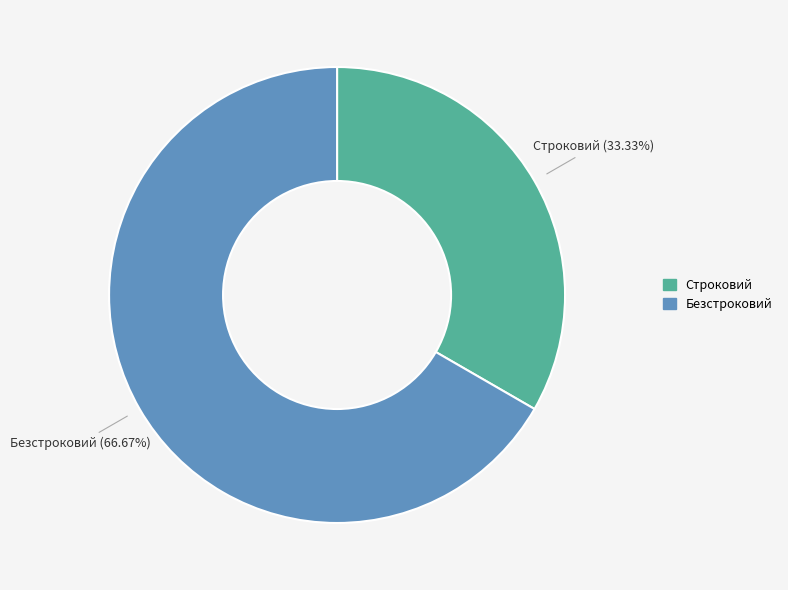

Combined, what portion of the pie is Безстроковий and Строковий?

100.0%